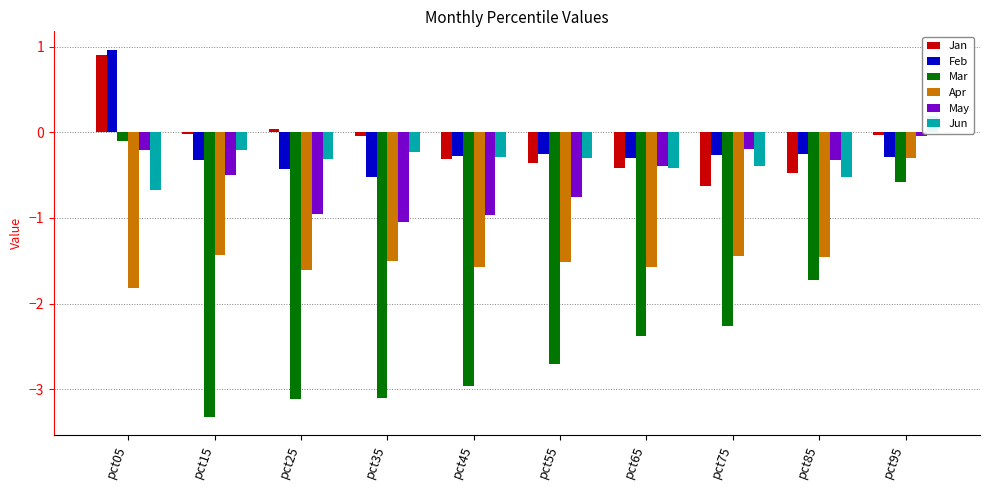

At which category is the sum across all series the highest?

pct05